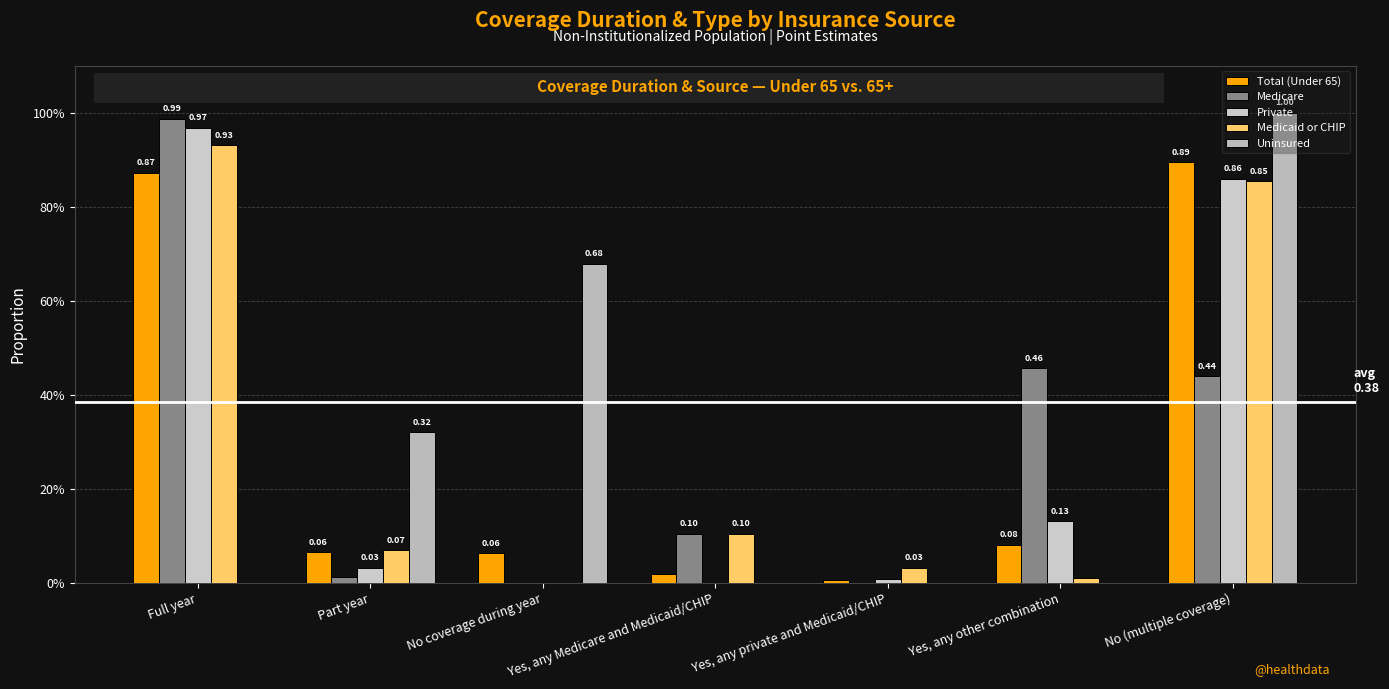

What is the label of the 3rd bar from the left?

No coverage during year